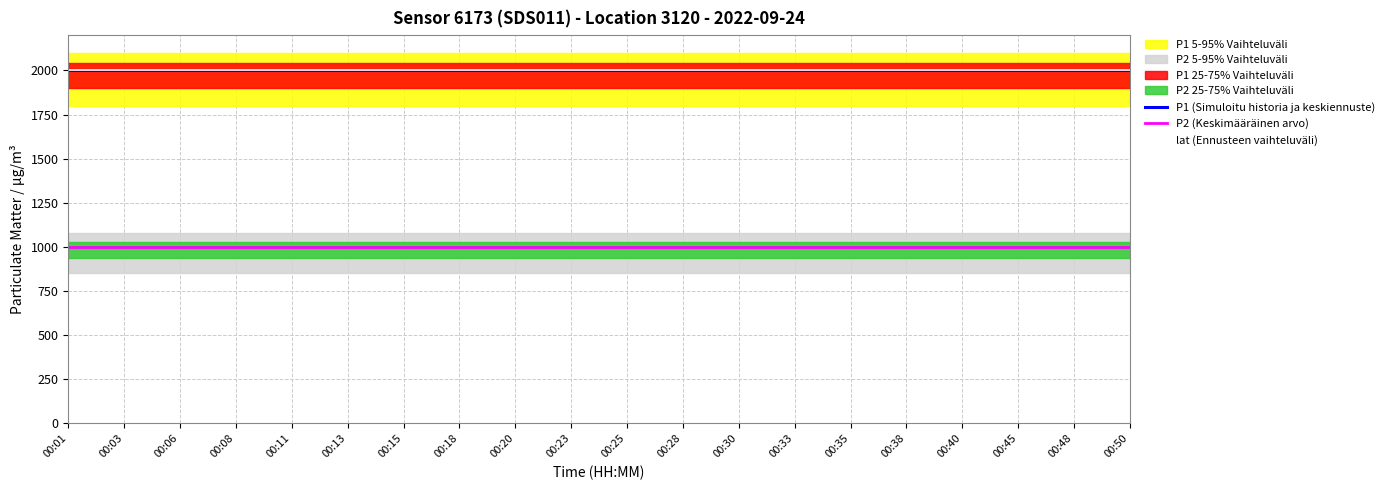

Reading left to right, what are all the values shown in this chart?

P1 (Simuloitu historia ja keskiennuste): 00:01=1999.9	00:03=1999.9	00:06=1999.9	00:08=1999.9	00:11=1999.9	00:13=1999.9	00:15=1999.9	00:18=1999.9	00:20=1999.9	00:23=1999.9	00:25=1999.9	00:28=1999.9	00:30=1999.9	00:33=1999.9	00:35=1999.9	00:38=1999.9	00:40=1999.9	00:45=1999.9	00:48=1999.9	00:50=1999.9
P2 (Keskimääräinen arvo): 00:01=999.9	00:03=999.9	00:06=999.9	00:08=999.9	00:11=999.9	00:13=999.9	00:15=999.9	00:18=999.9	00:20=999.9	00:23=999.9	00:25=999.9	00:28=999.9	00:30=999.9	00:33=999.9	00:35=999.9	00:38=999.9	00:40=999.9	00:45=999.9	00:48=999.9	00:50=999.9
lat (Ennusteen vaihteluväli): 00:01=1999.9	00:03=1999.9	00:06=1999.9	00:08=1999.9	00:11=1999.9	00:13=1999.9	00:15=1999.9	00:18=1999.9	00:20=1999.9	00:23=1999.9	00:25=1999.9	00:28=1999.9	00:30=1999.9	00:33=1999.9	00:35=1999.9	00:38=1999.9	00:40=1999.9	00:45=1999.9	00:48=1999.9	00:50=1999.9